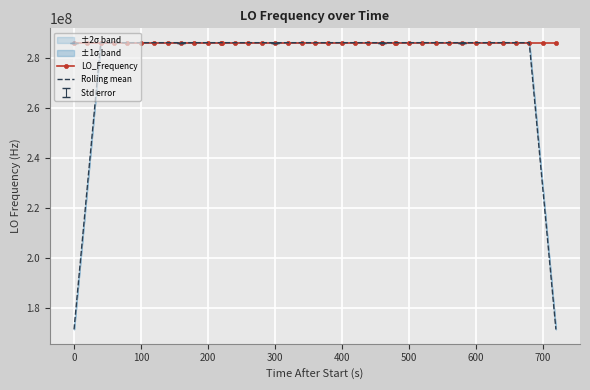

List the series in order of their overall mean, lowest first.

Rolling mean, LO_Frequency